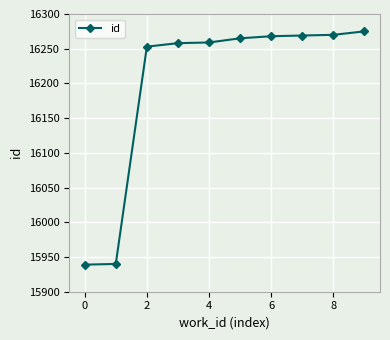

What is the sum of all values?

161996